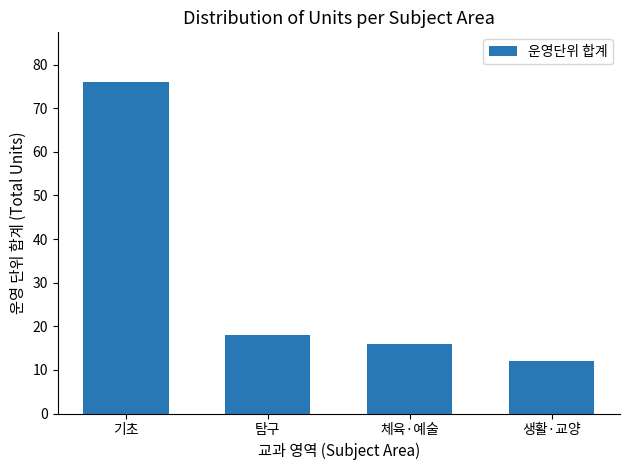

What is the difference between the values at 체육·예술 and 생활·교양?

4